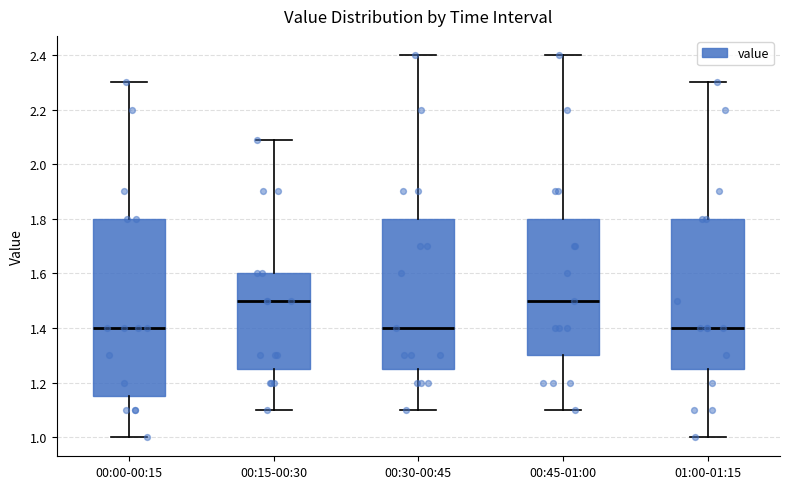

Where does the upper whisker of the box for 00:45-01:00 end on the y-axis? The values are not printed on the chart, so give them approximately, as read against the axis.

2.40